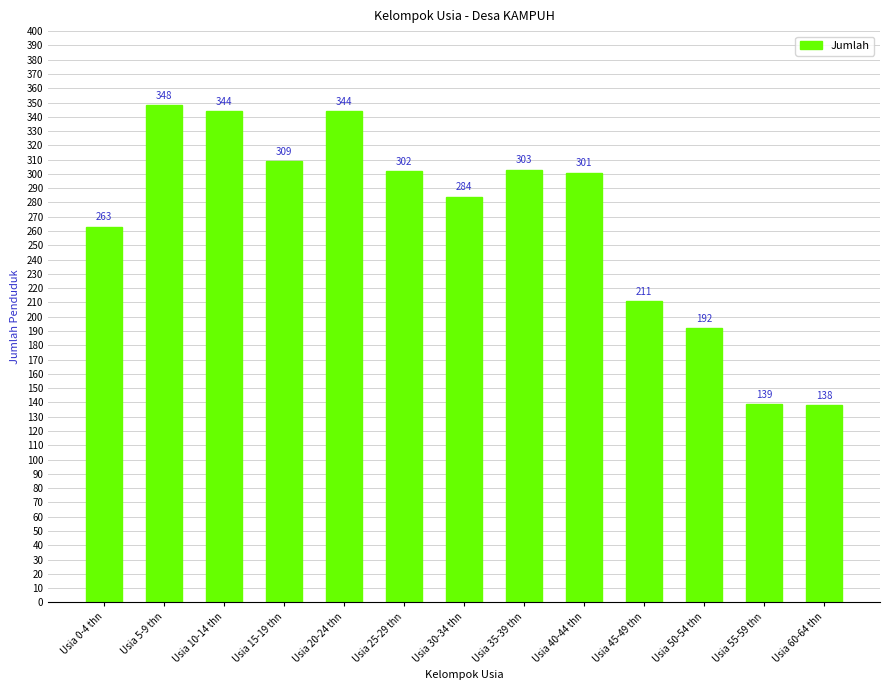

Count the number of data series in this chart.

1